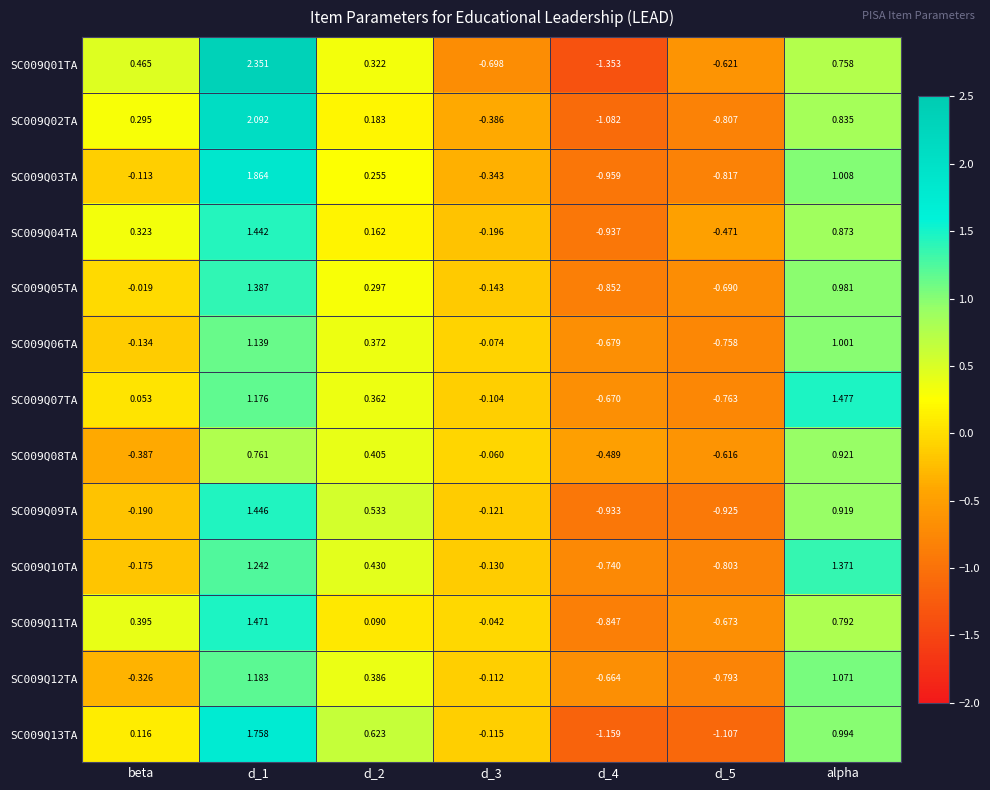

How many values in SC009Q02TA are below zero?

3